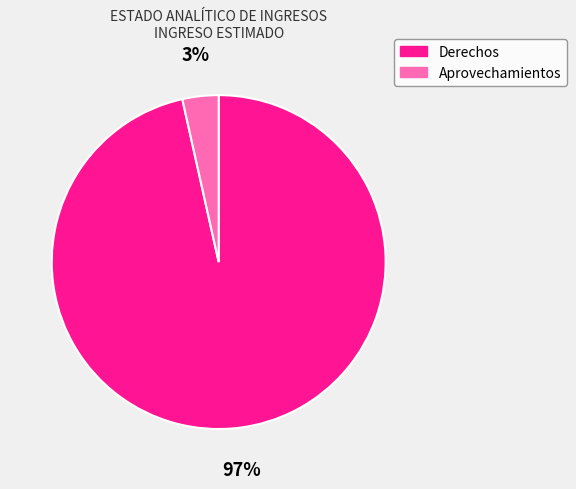

The Derechos slice represents 97% of the pie. True or false?

True